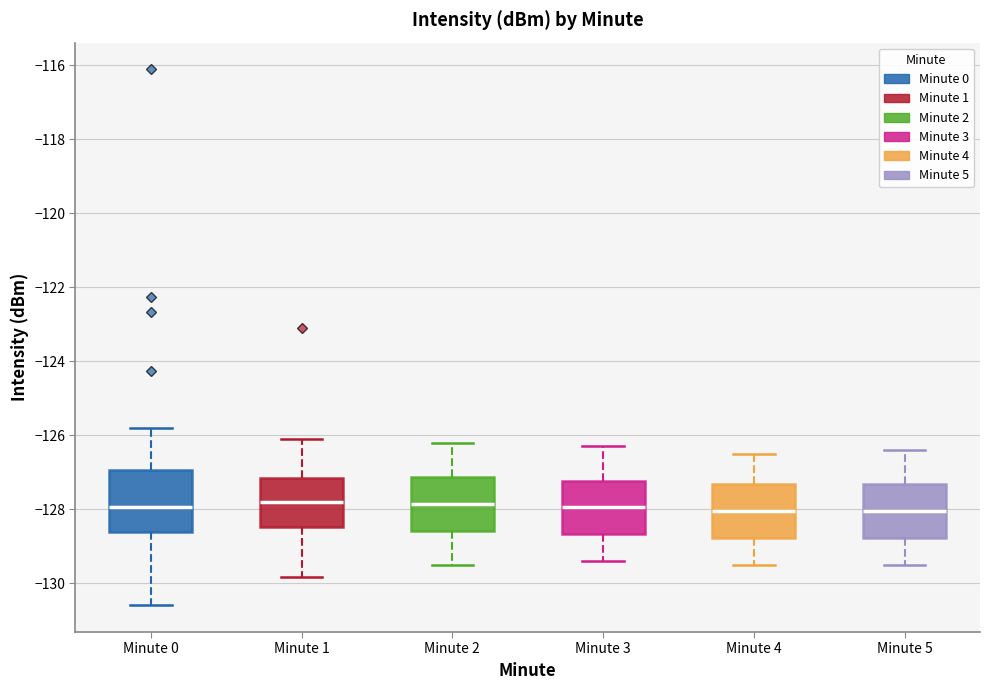

Where is the lower edge of the box for Minute 5 on the y-axis? The values are not printed on the chart, so give them approximately, as read against the axis.

-128.8